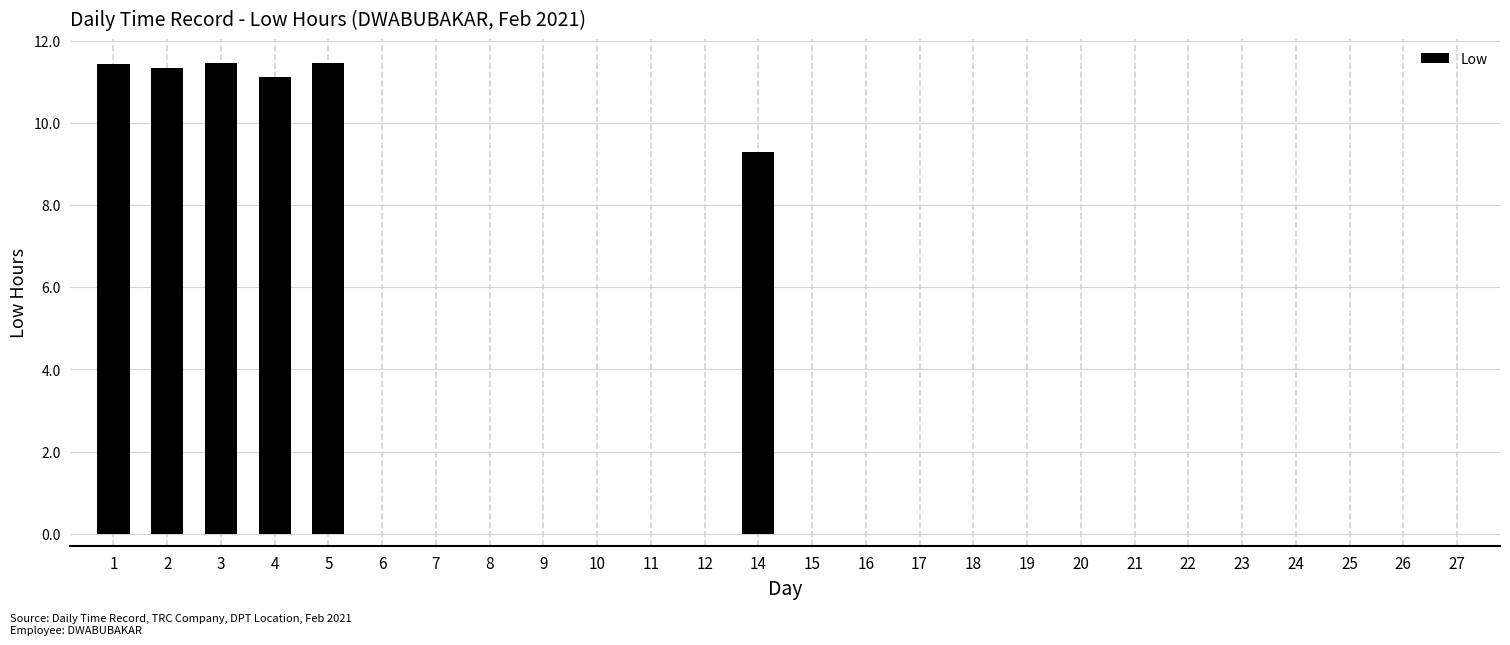

What is the change in value from 5 to 21?

-11.5